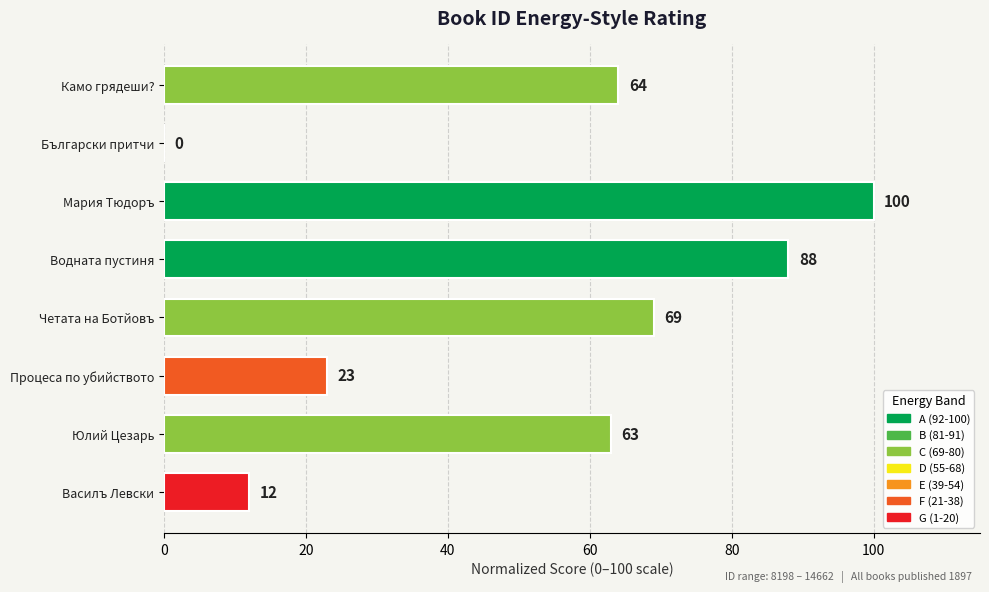

How many values are above zero?

7